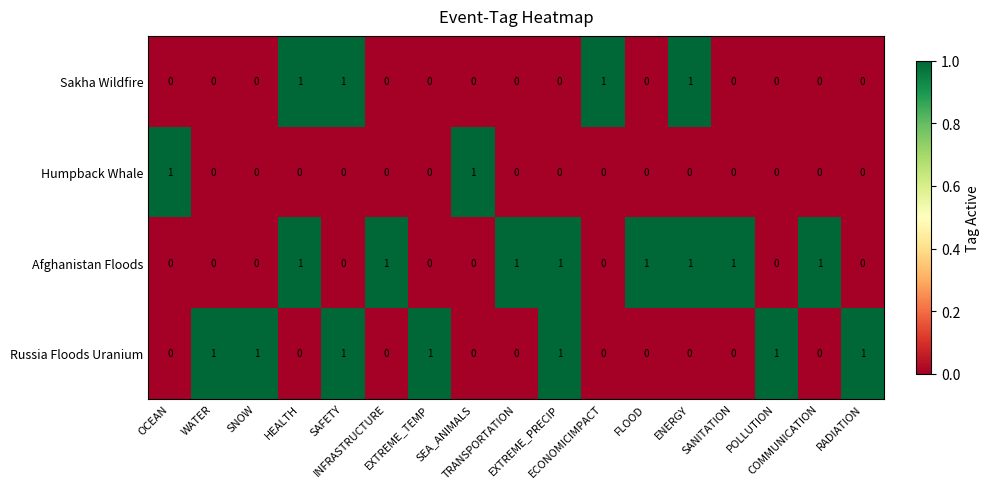

How many distinct data groups are displayed?

4